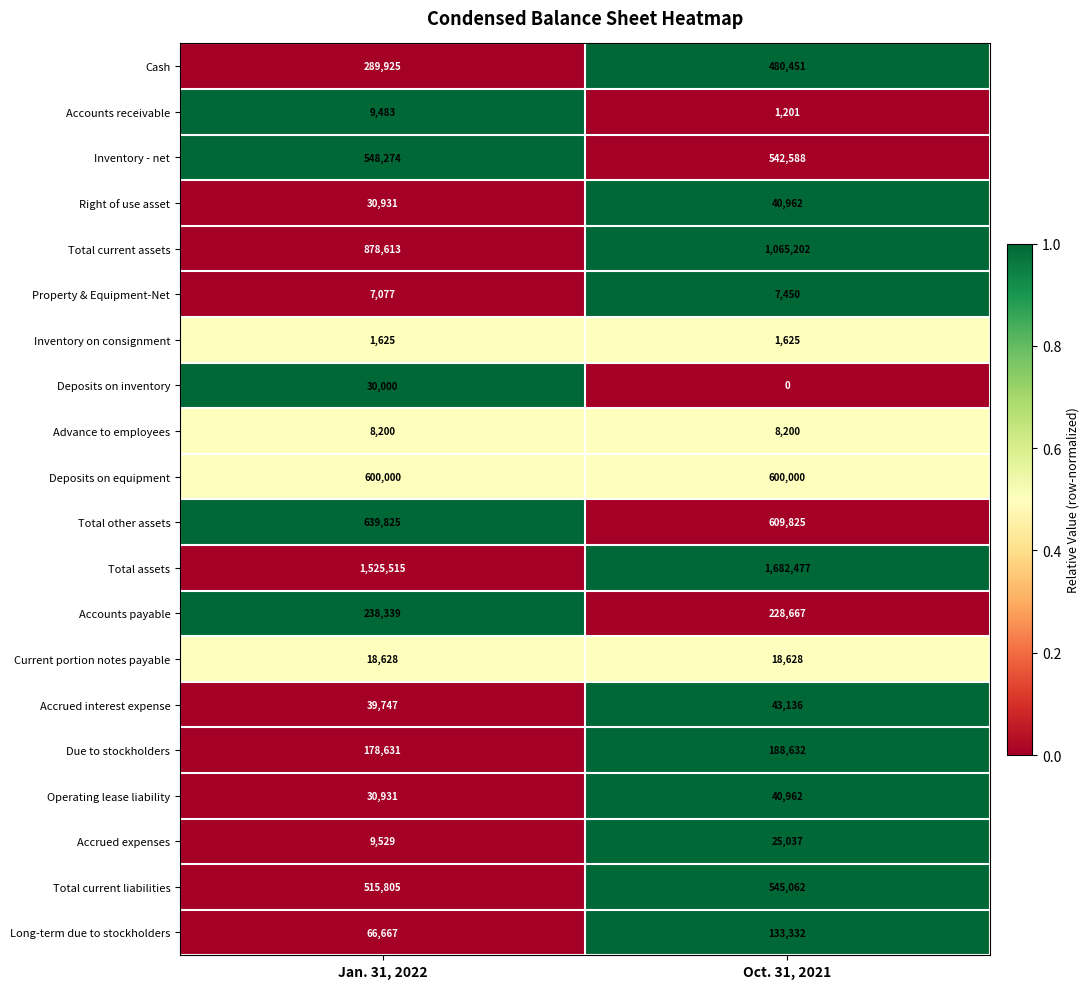

What is the average value of the Advance to employees series?

8200